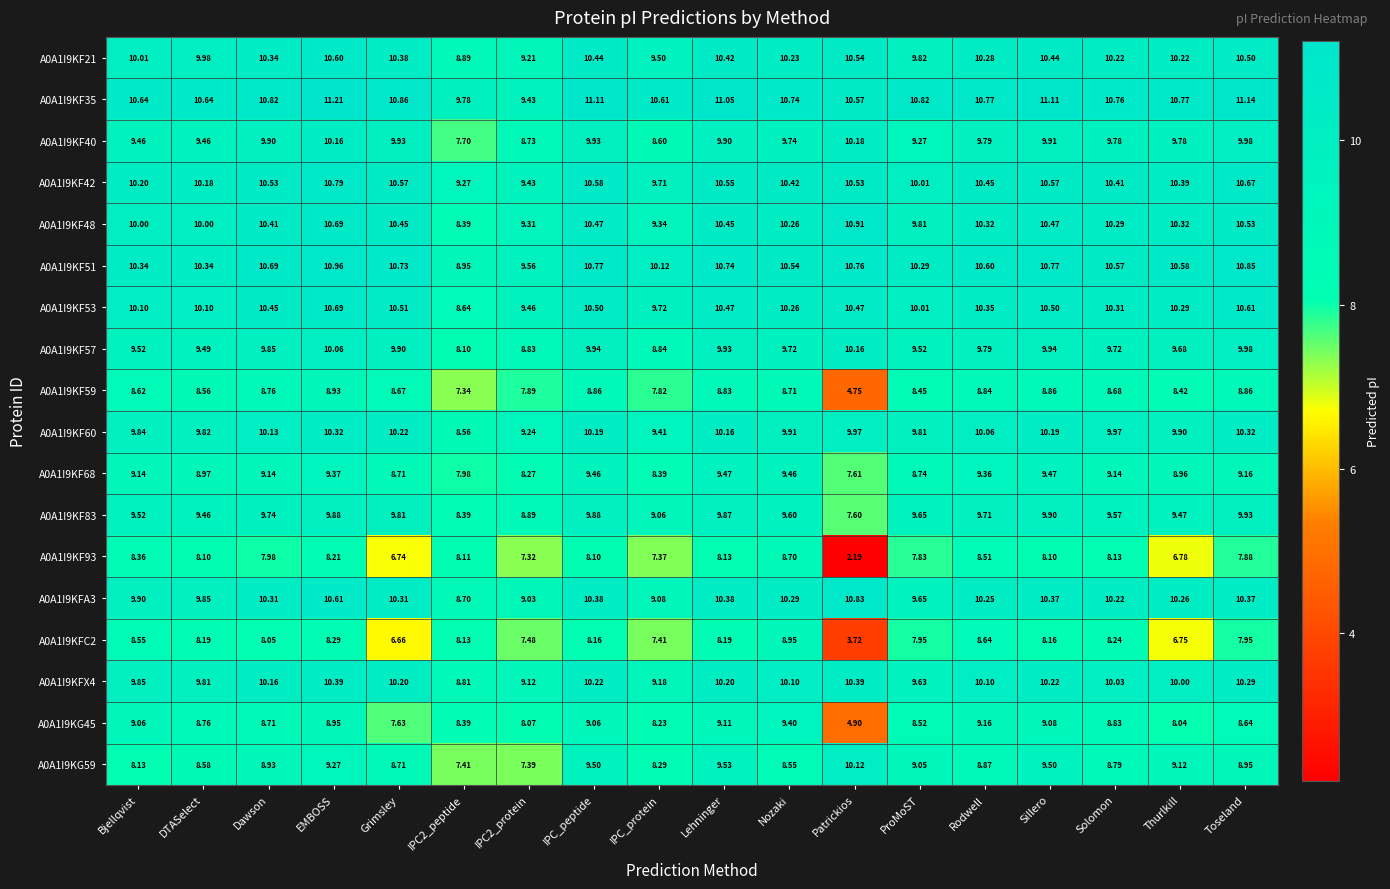

Where does the A0A1I9KF59 series first go above 8?

Bjellqvist